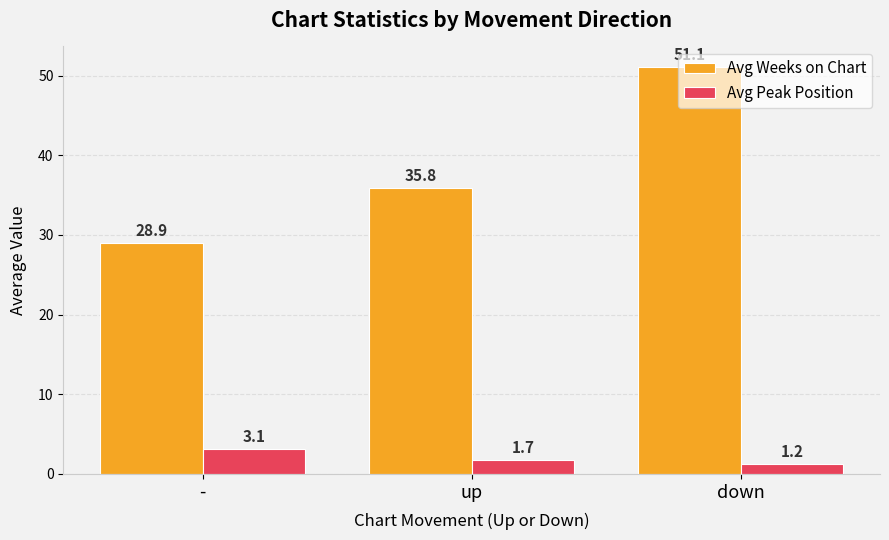

The Avg Peak Position series shows 1.2 at down. True or false?

True